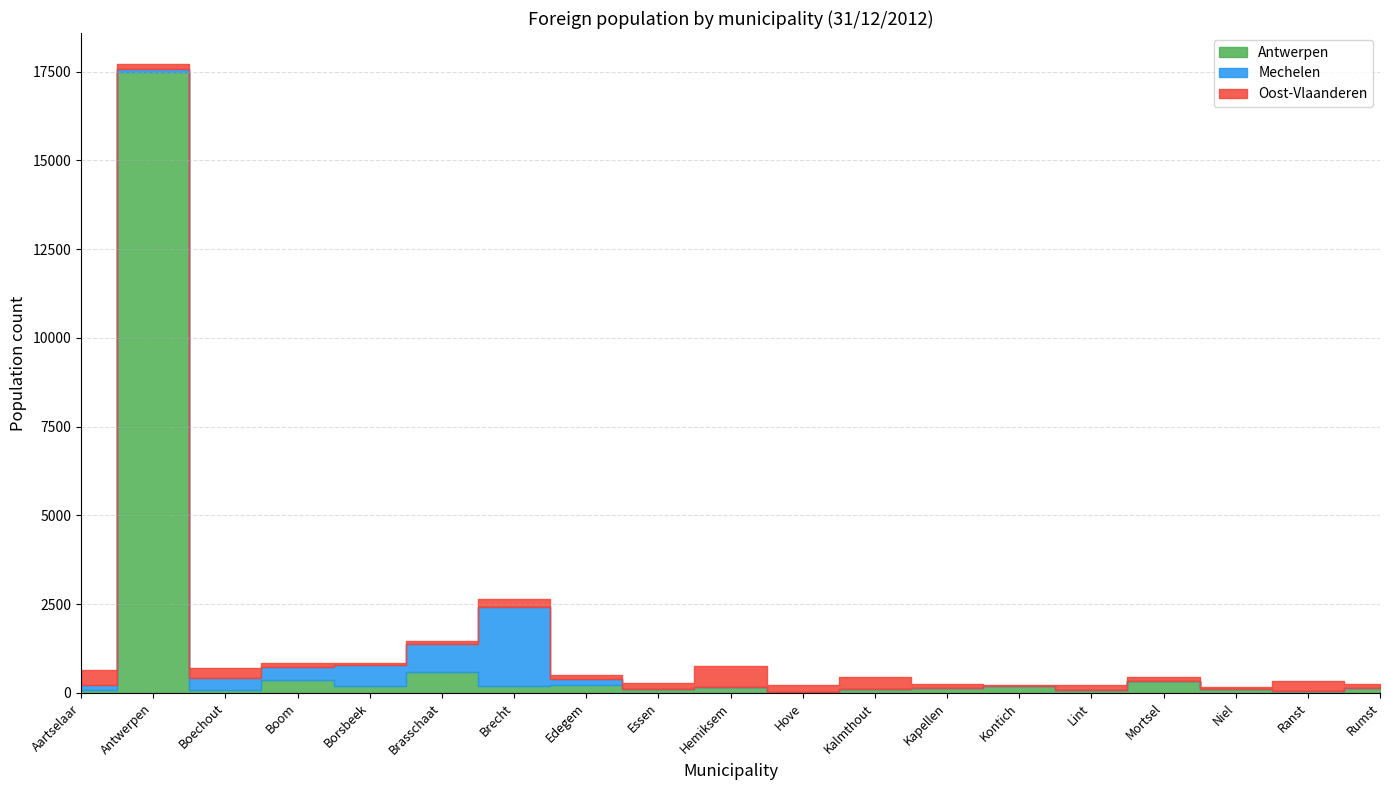

The value of Antwerpen at Kapellen is 215. True or false?

False